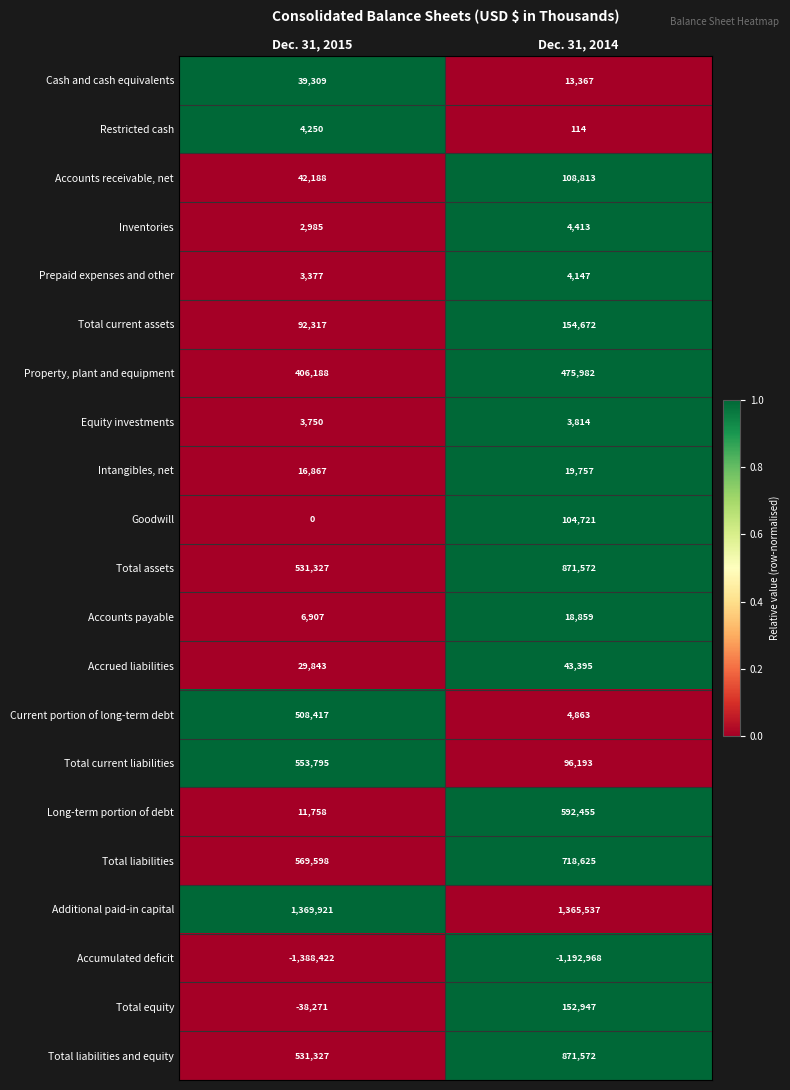

What is the maximum value shown in the chart?

1369921